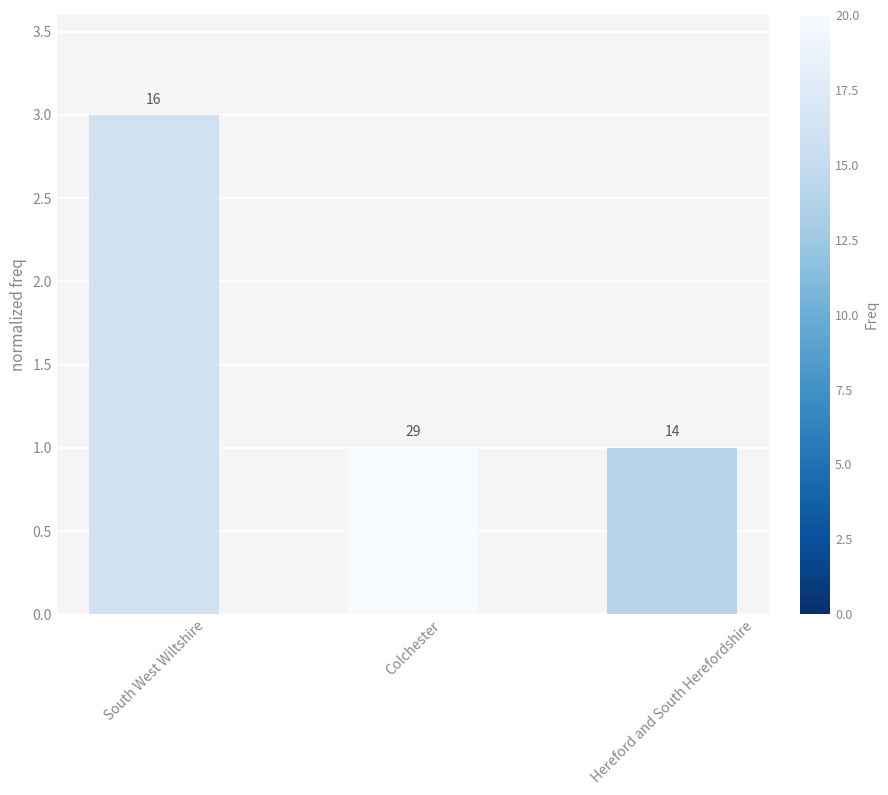

What is the label of the 2nd bar from the right?

Colchester